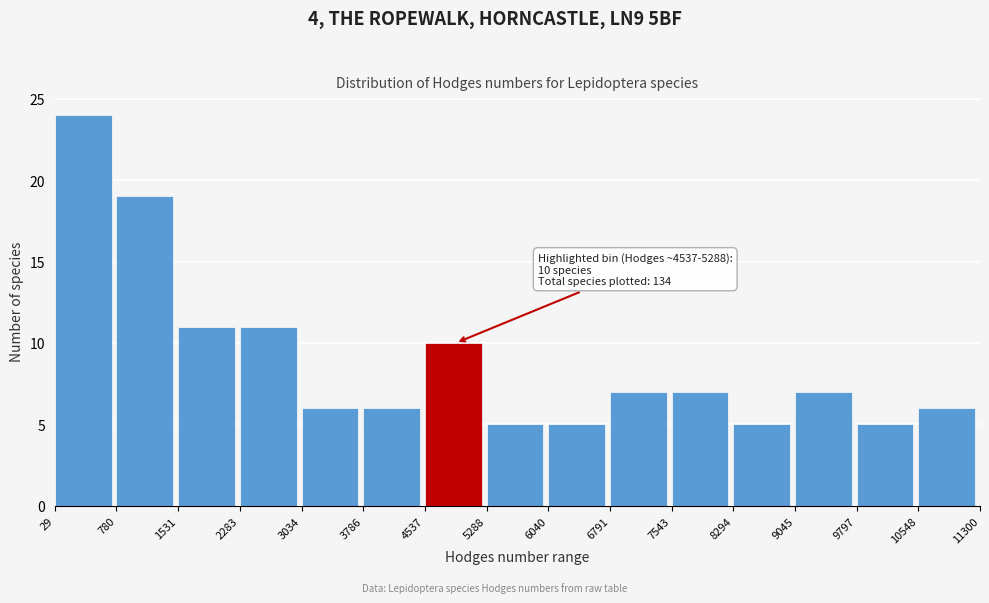

Which range on the x-axis has the tallest bar?

29 to 780